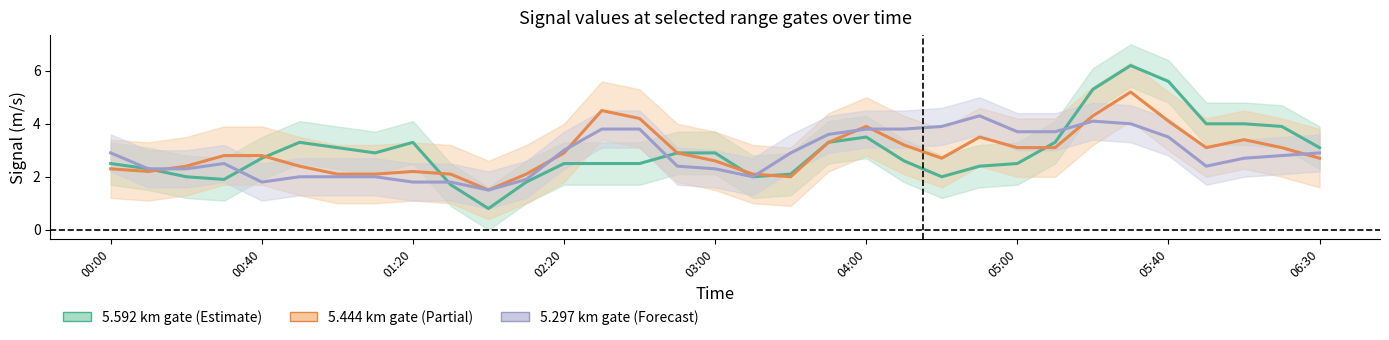

Which series has the largest total across all categories?

5.592 km gate